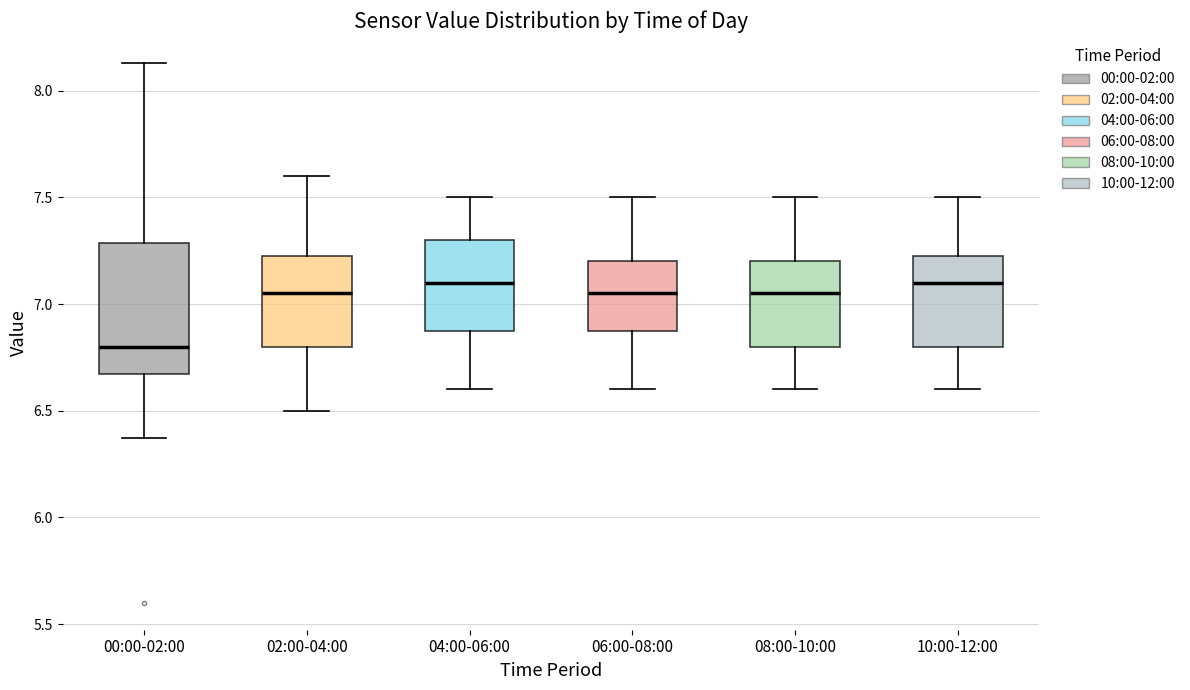

Which box is the tallest, from its lower edge to its upper edge?

00:00-02:00